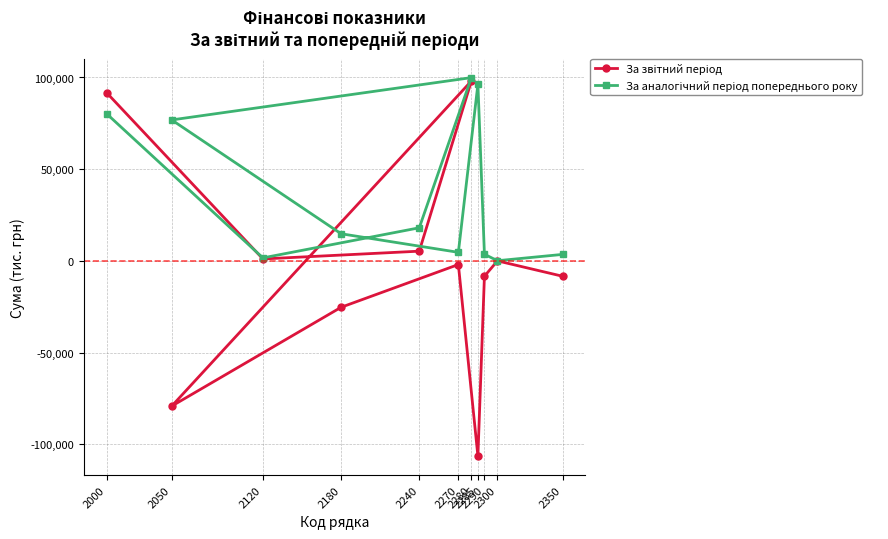

After their last crossing, which series has the higher values: За аналогічний період попереднього року or За звітний період?

За аналогічний період попереднього року